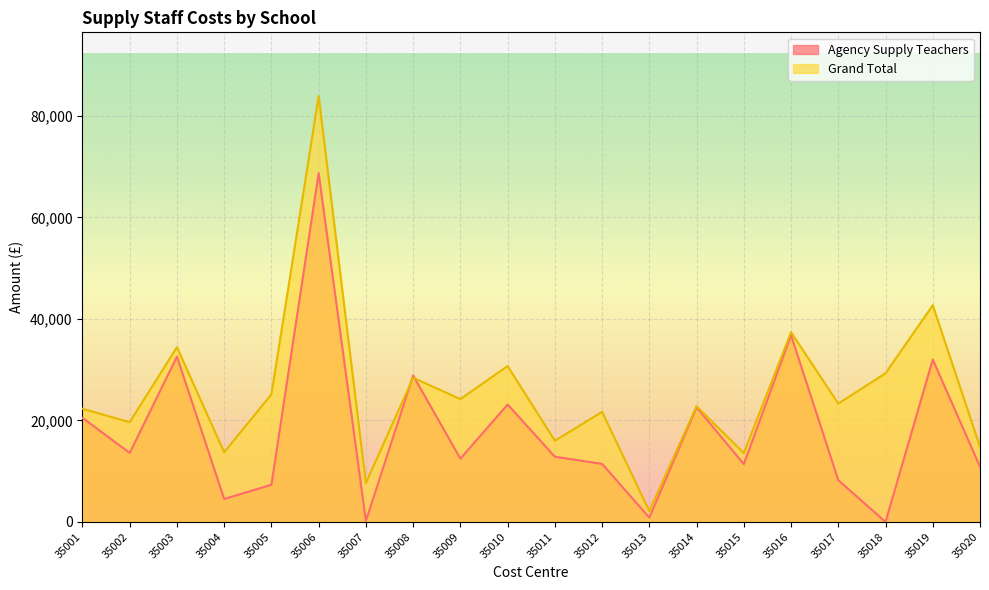

Which category has the lowest value across all series?

35018